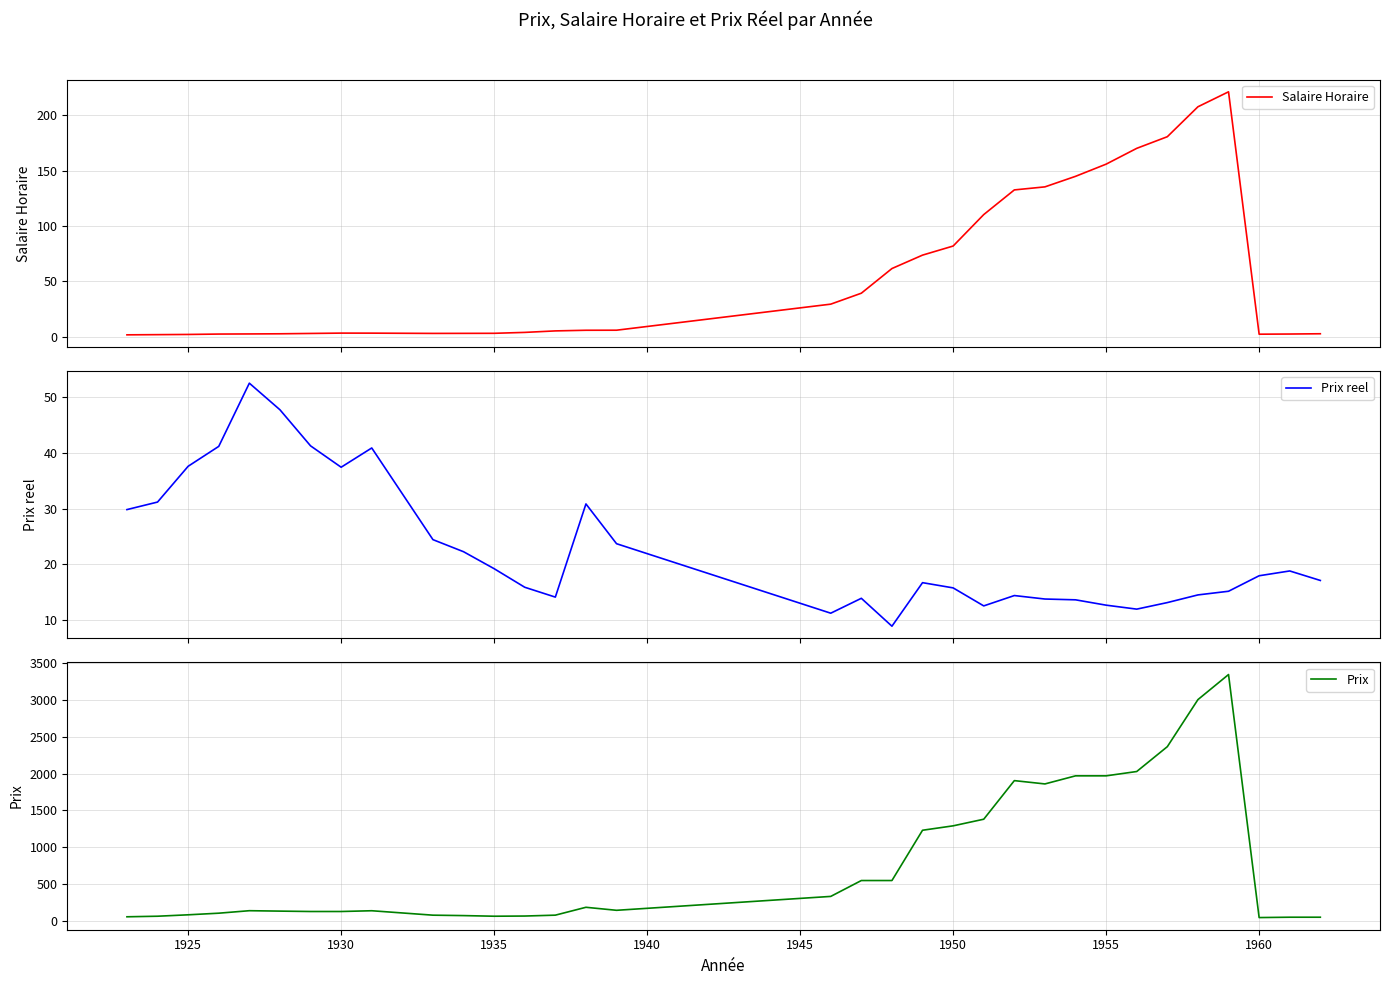

True or false: Prix reel and Prix intersect in this chart.

False